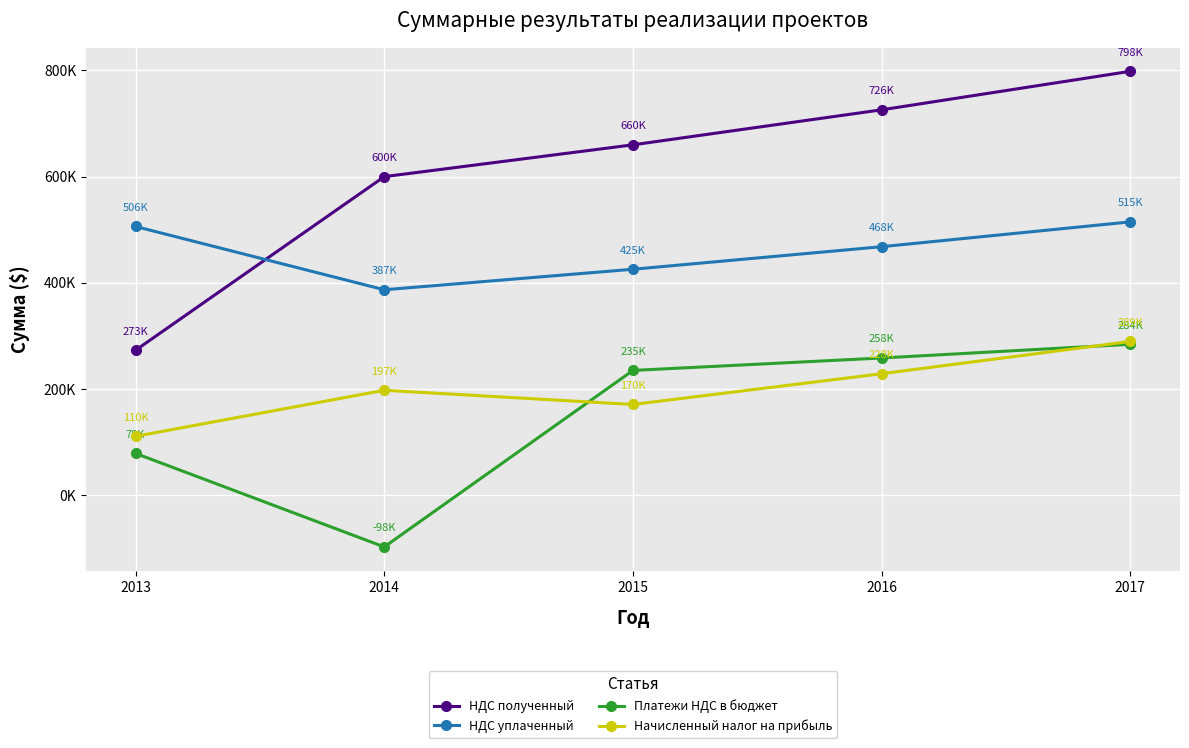

True or false: Начисленный налог на прибыль has more than 2 points higher than both neighbors.

False